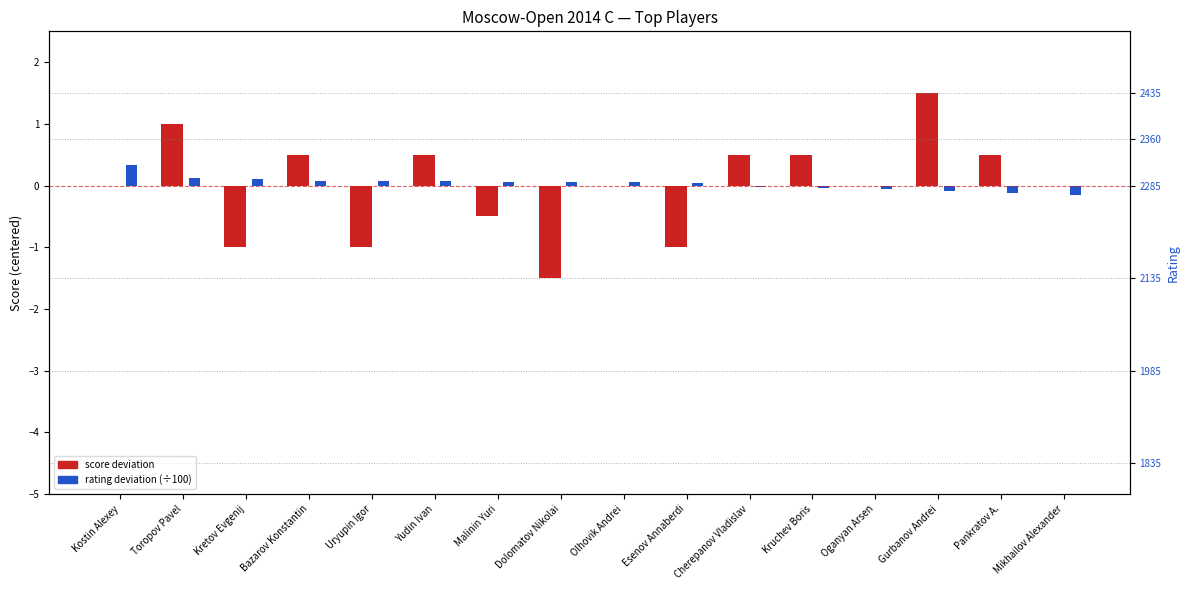

What is the label of the 15th bar from the right?

Toropov Pavel